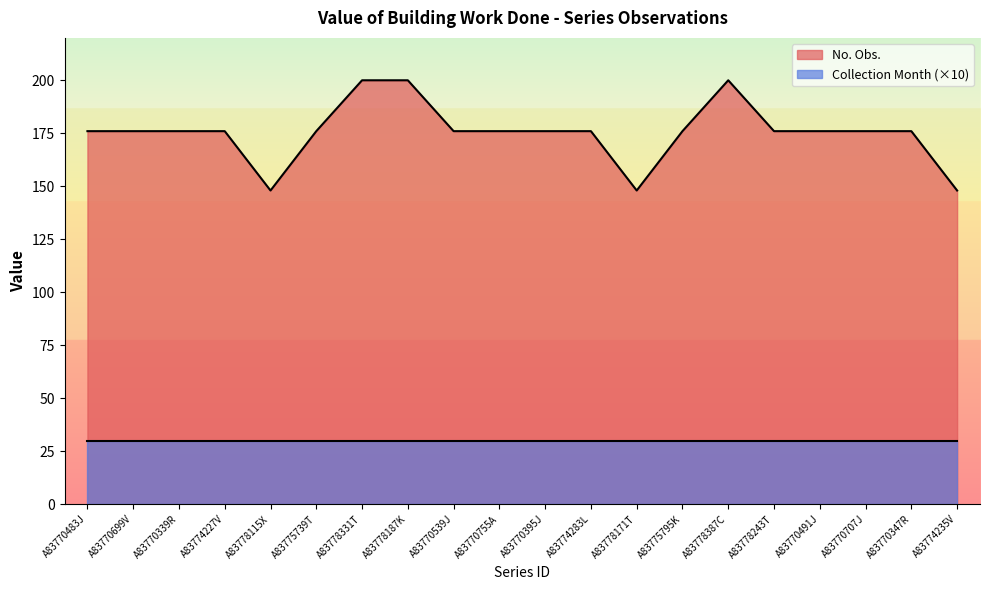

How many lines are shown in the chart?

2